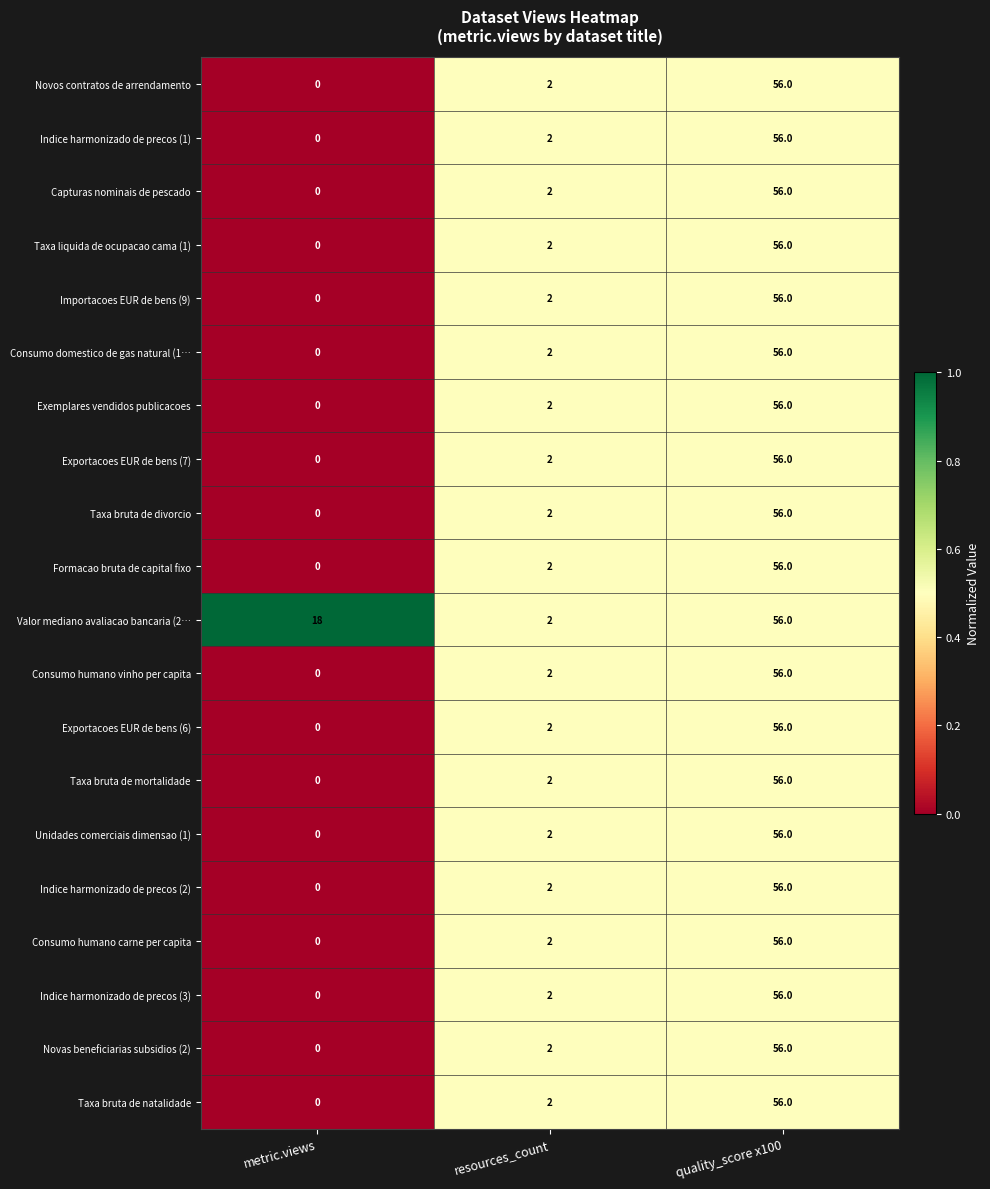

Between metric.views and resources_count, which series saw the biggest shift?

Valor mediano avaliacao bancaria (2…